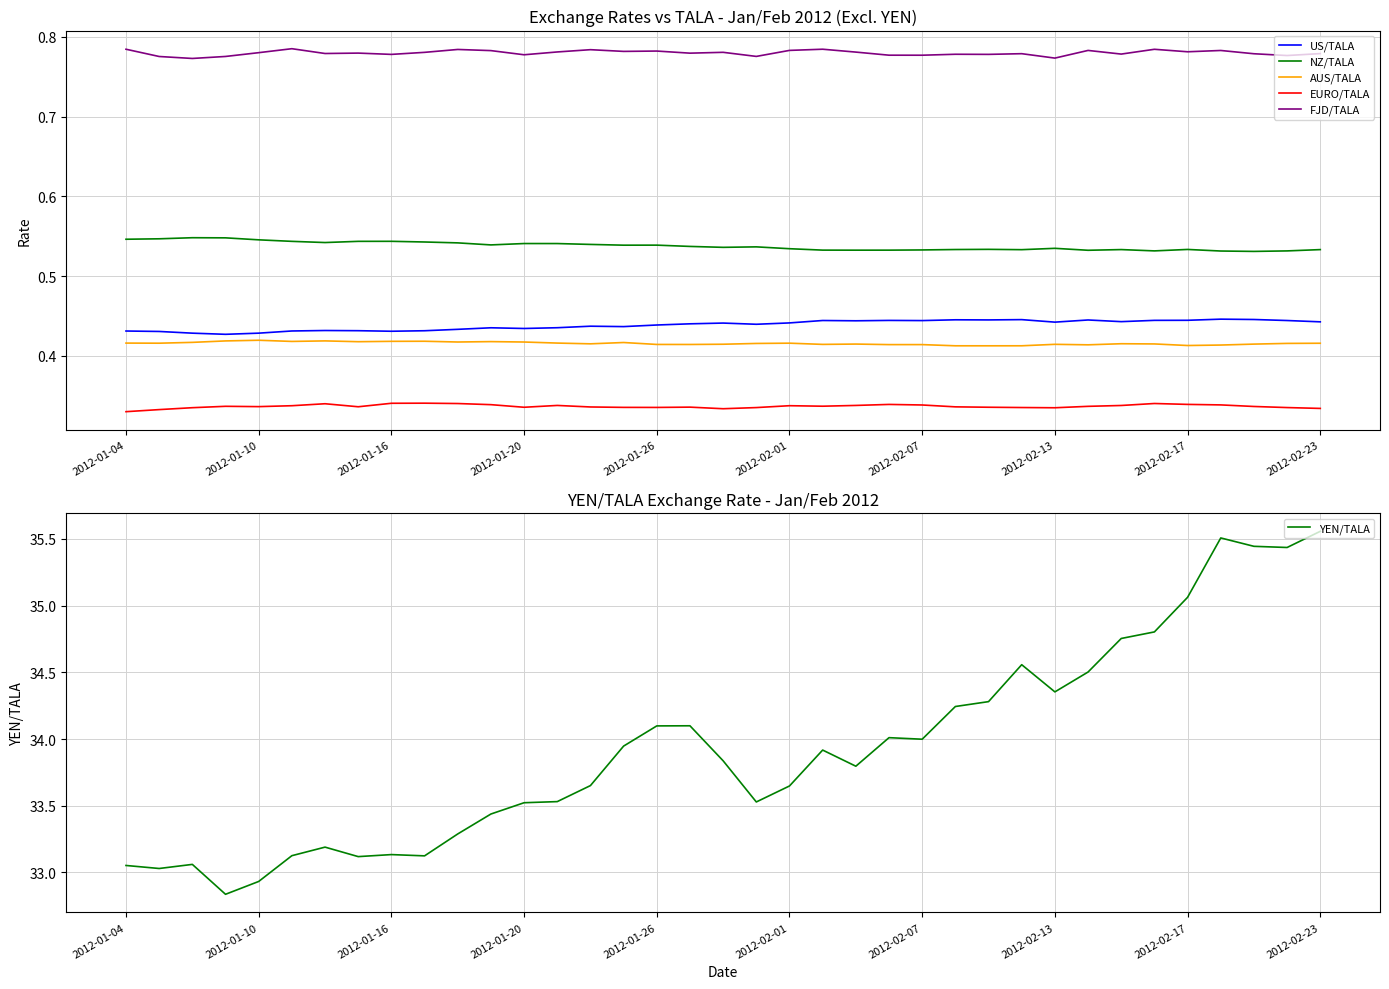

True or false: US/TALA and FJD/TALA intersect in this chart.

False